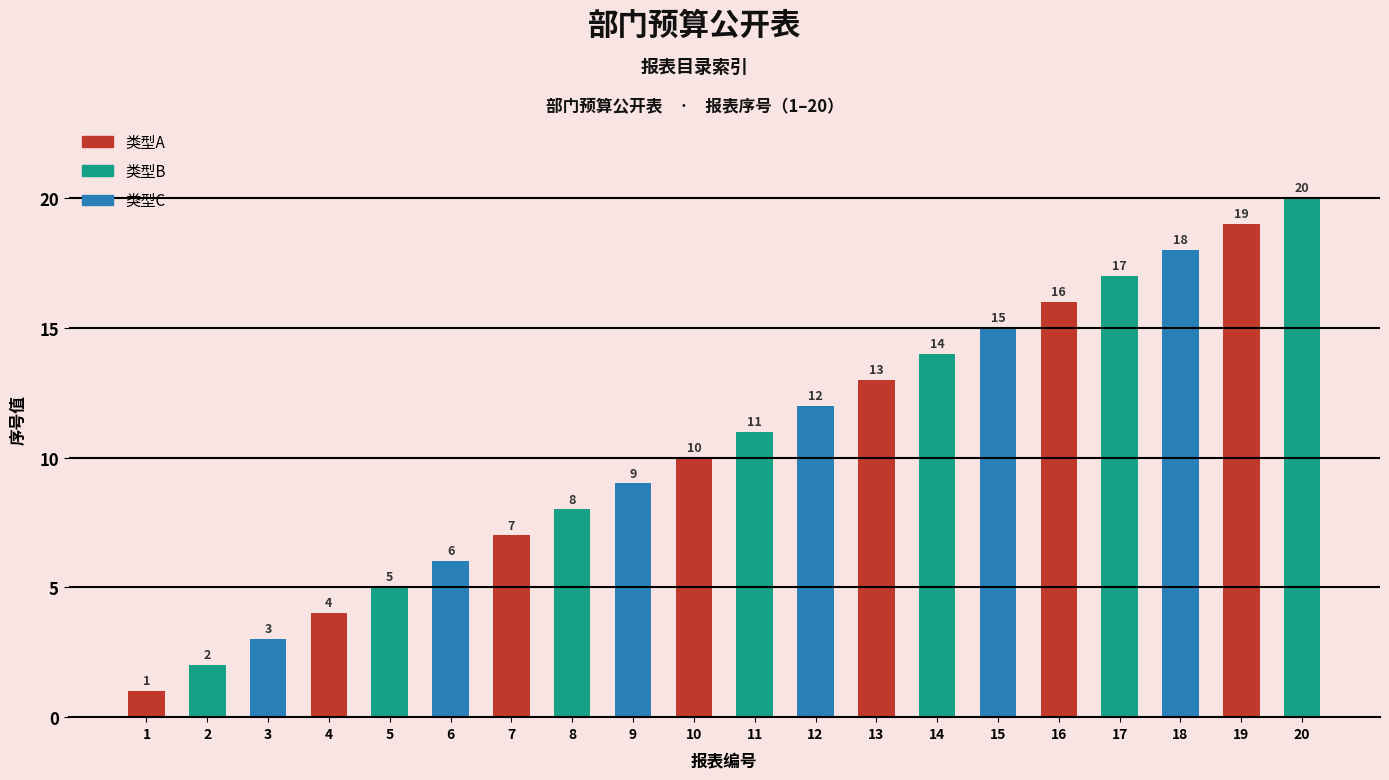

Reading left to right, list all the values displayed in this chart.

1	2	3	4	5	6	7	8	9	10	11	12	13	14	15	16	17	18	19	20